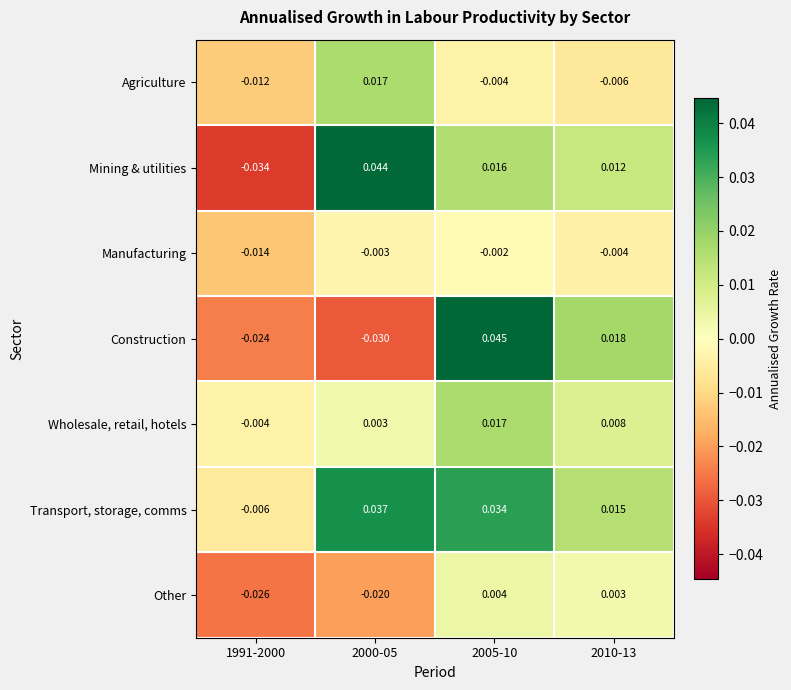

Which series changed the most between 1991-2000 and 2010-13?

Mining & utilities